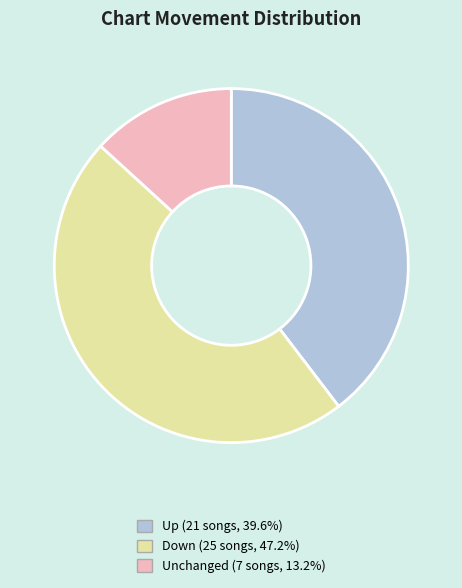

Is there any slice that represents more than half of the pie?

No